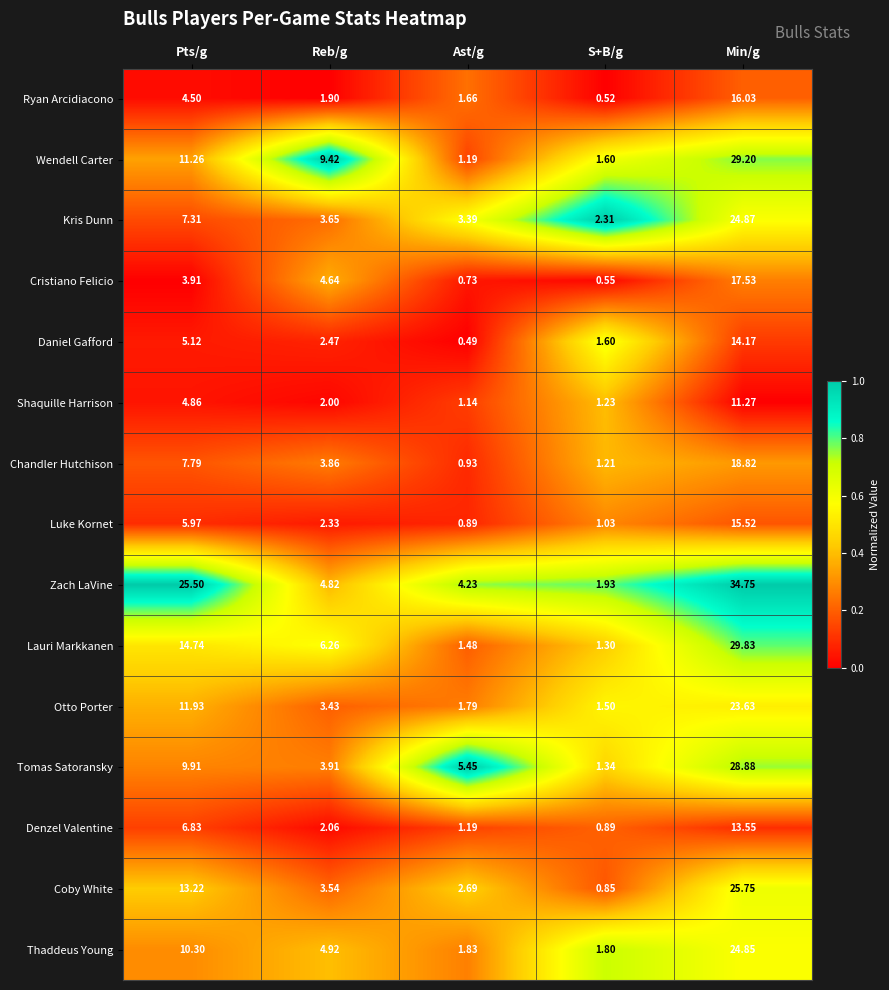

Which series has the largest total across all categories?

Zach LaVine